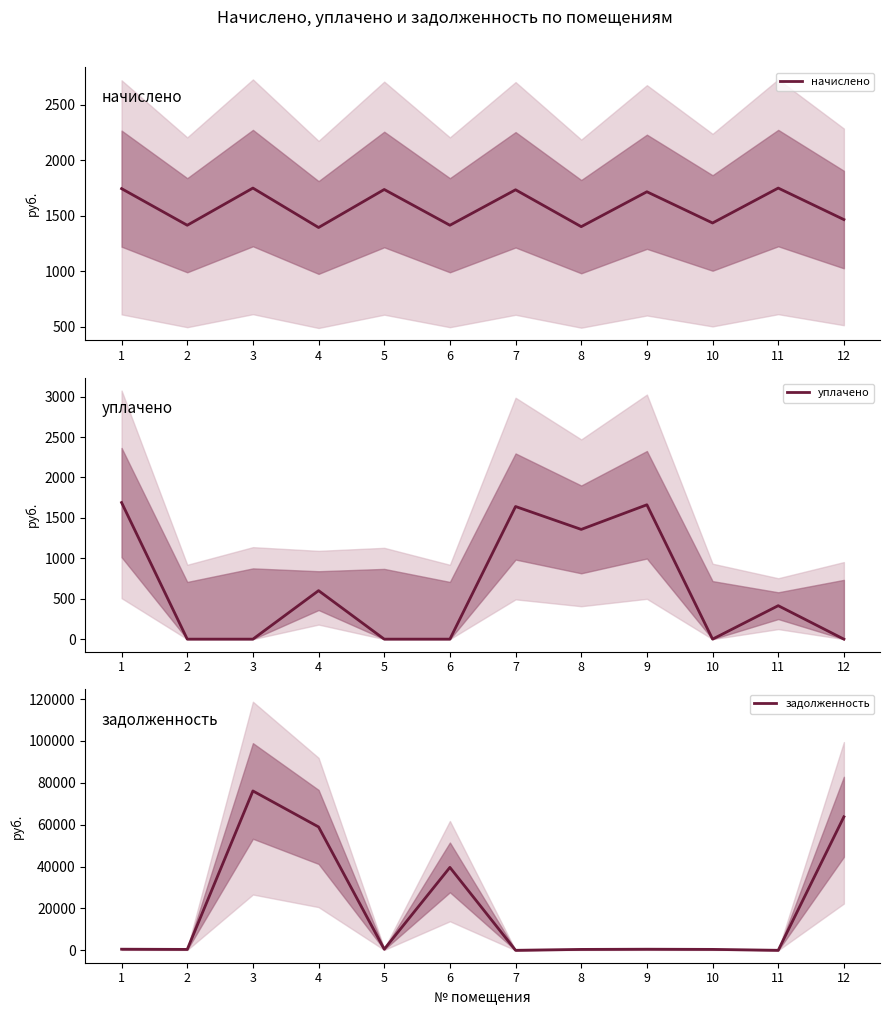

How many intersections are there between начислено and задолженность?

5